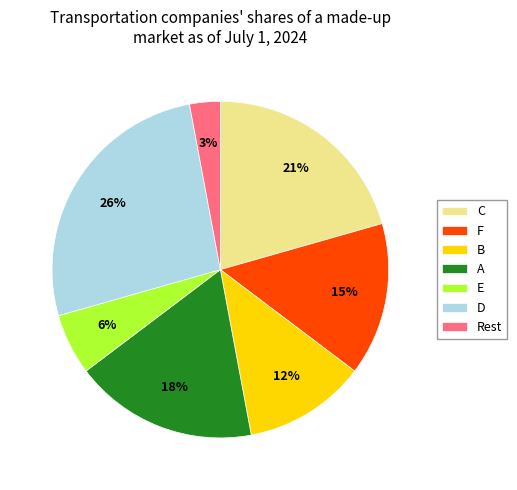

To the nearest percent, what portion does C represent?

21%